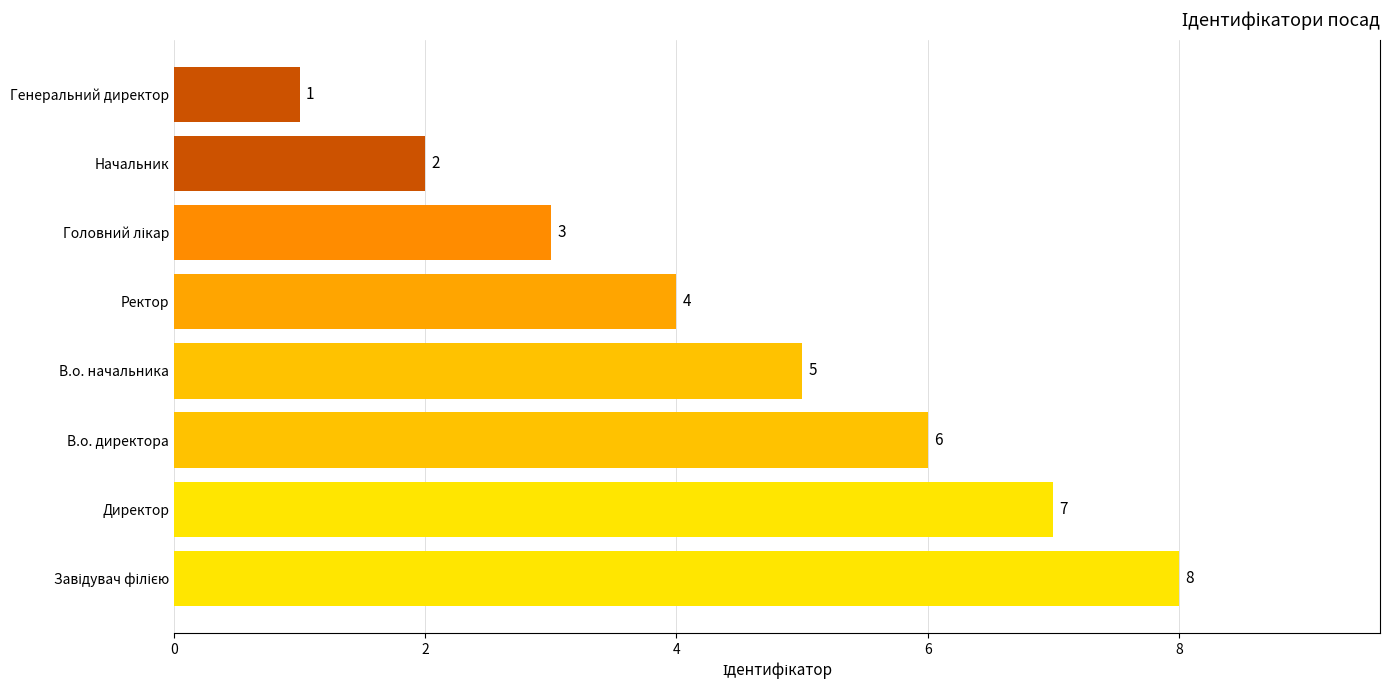

The chart shows a value of 2 at Директор. True or false?

False